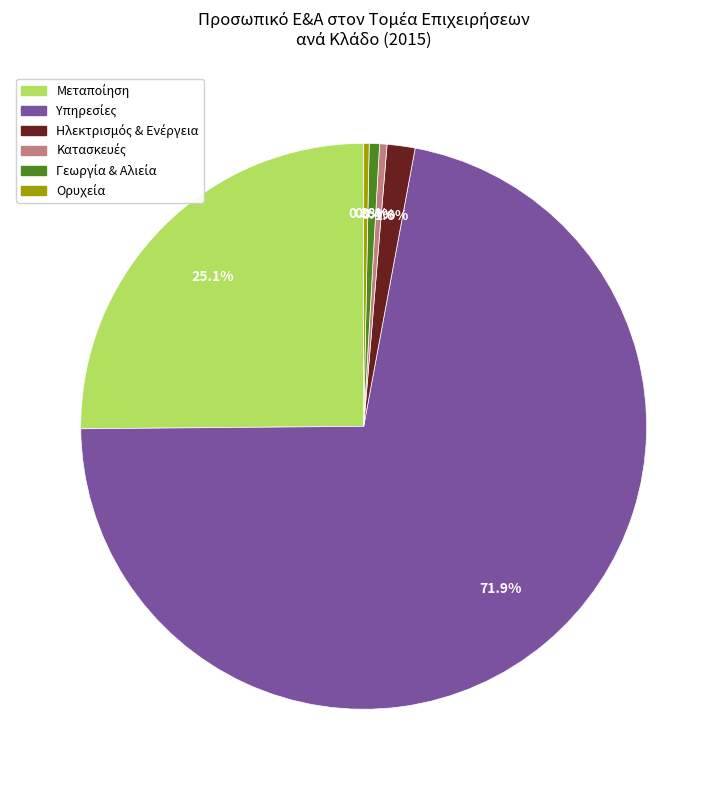

Is there a majority slice in this chart?

Yes